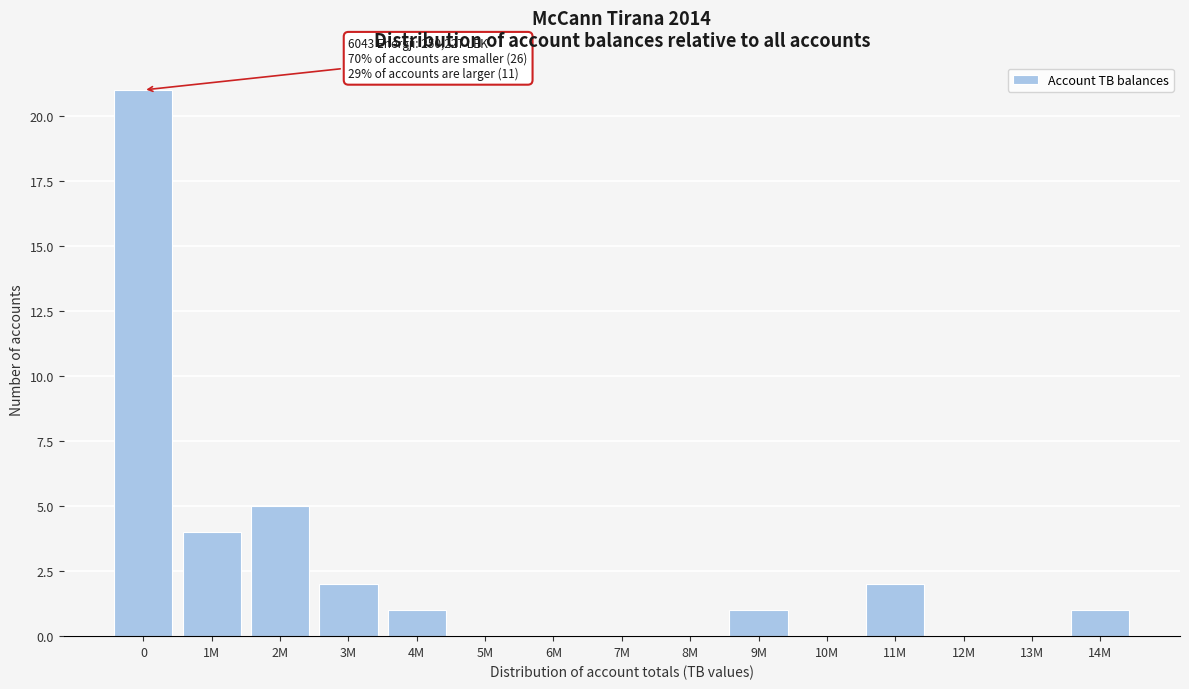

Reading right to left, transcribe all the data shown in this chart.

14M=1	13M=0	12M=0	11M=2	10M=0	9M=1	8M=0	7M=0	6M=0	5M=0	4M=1	3M=2	2M=5	1M=4	0=21